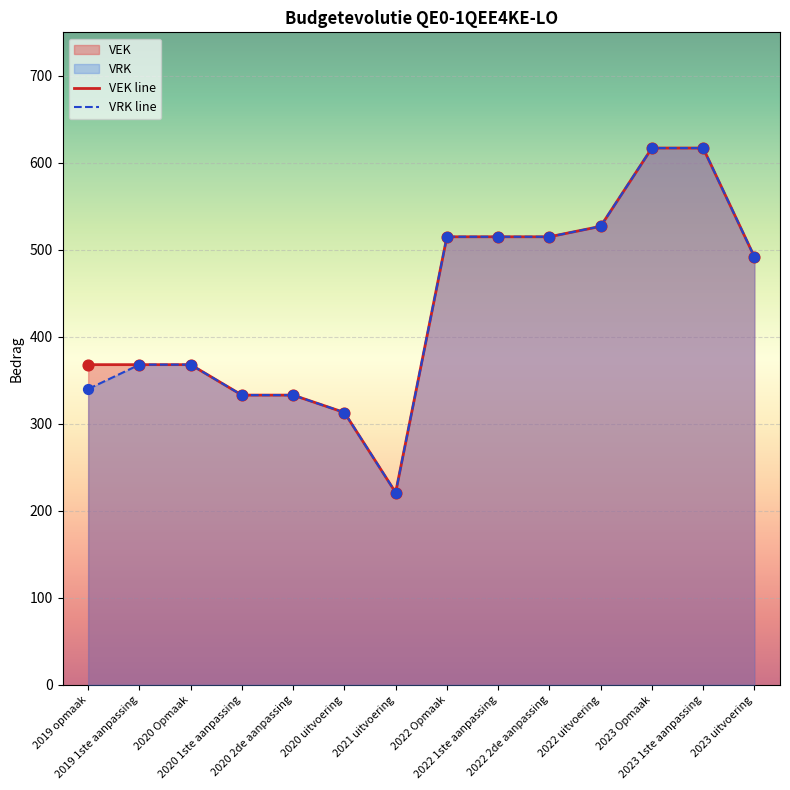

What is the total value across all series at 2022 2de aanpassing?

1030